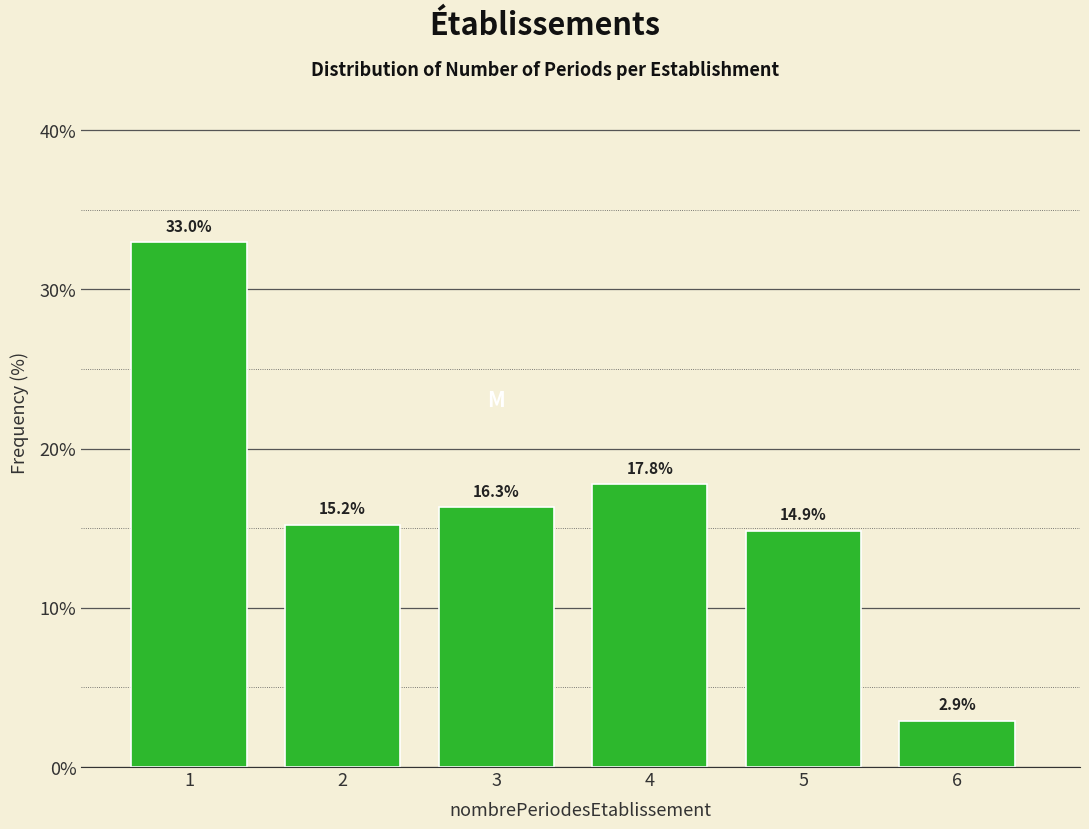

Reading left to right, list all the values displayed in this chart.

1=33.0	2=15.2	3=16.3	4=17.8	5=14.9	6=2.9